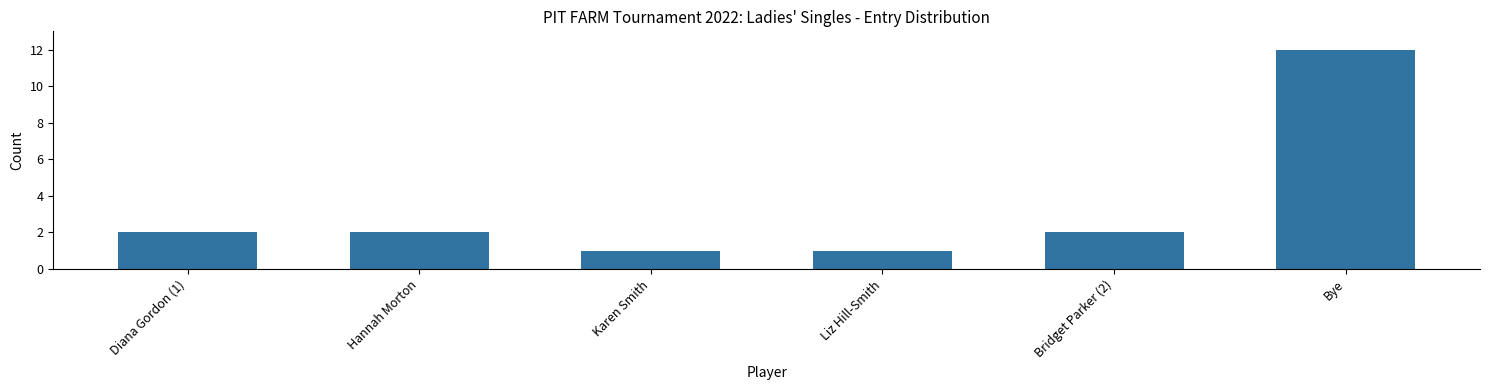

Reading left to right, what are all the values shown in this chart?

2	2	1	1	2	12